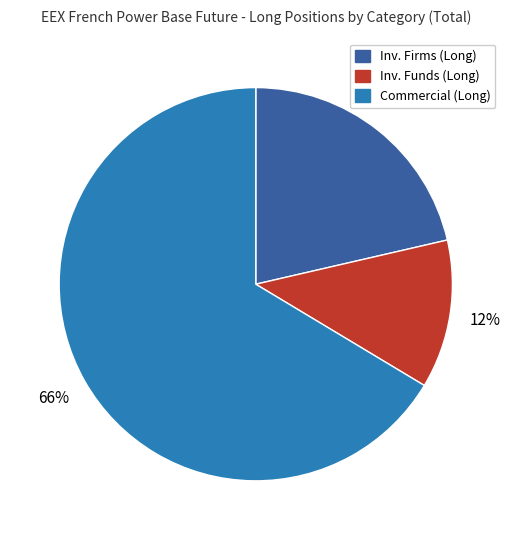

To the nearest percent, what portion does Inv. Funds (Long) represent?

12%